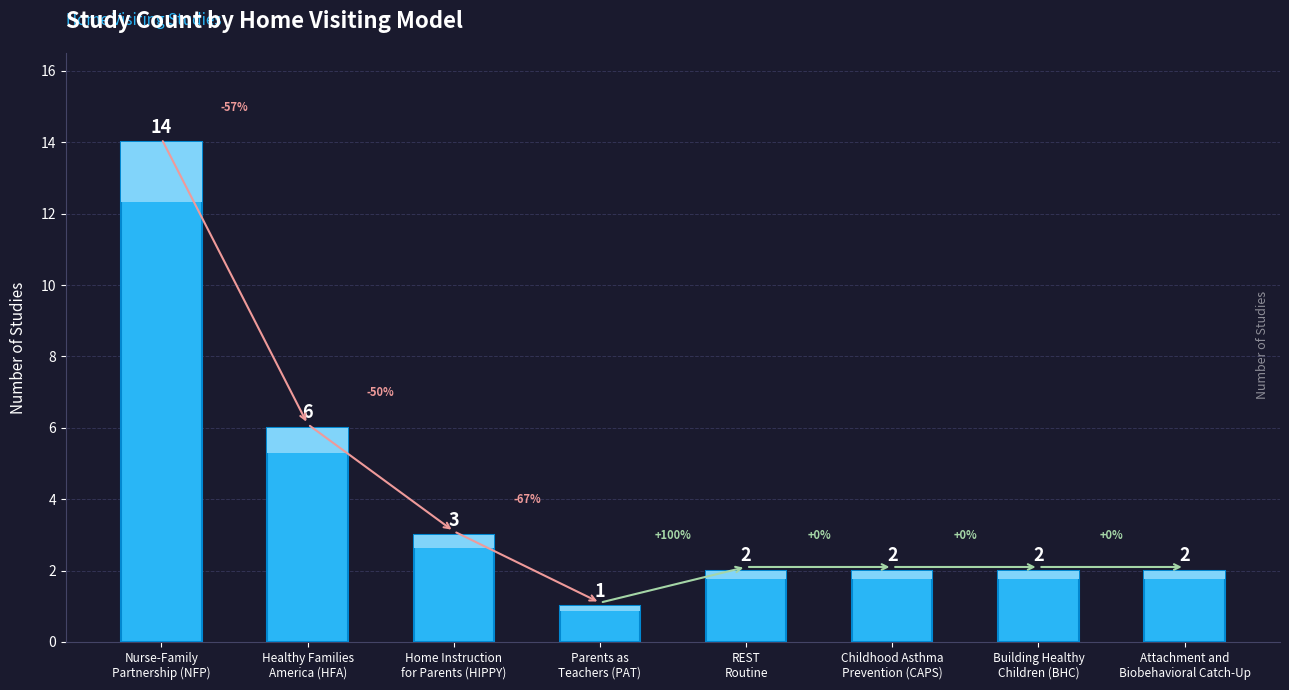

Reading right to left, what are all the values shown in this chart?

2	2	2	2	1	3	6	14